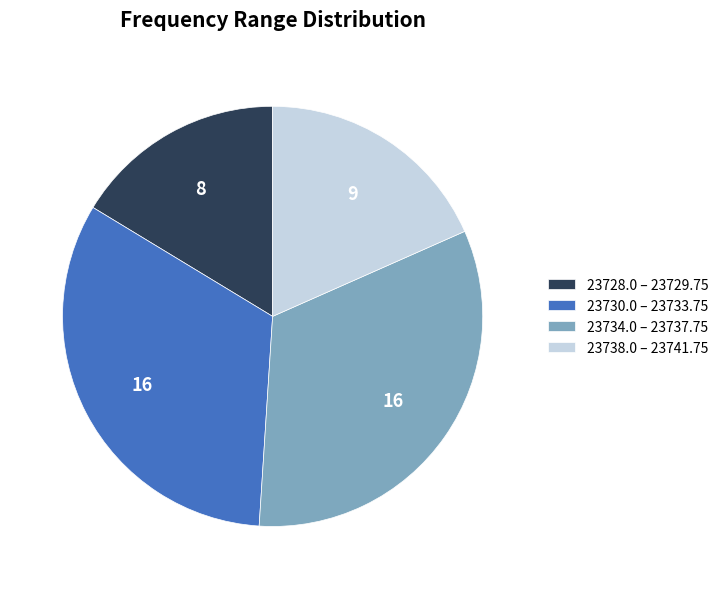

True or false: 23734.0 – 23737.75 accounts for 18% of the total.

False